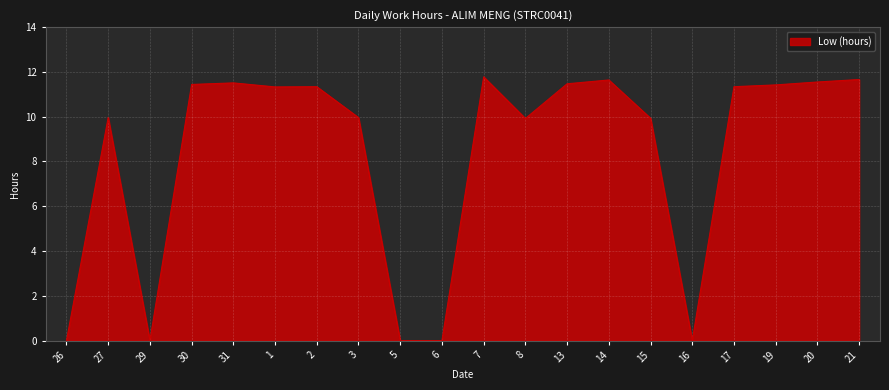

Does the chart display data point markers on the line(s)?

No